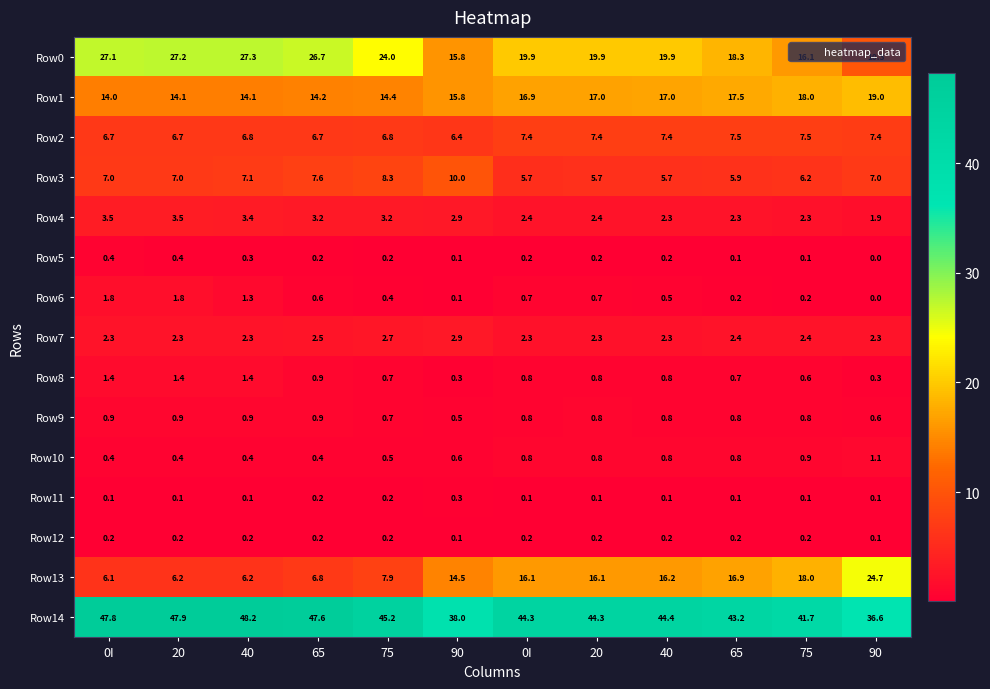

Reading right to left, extract all data points from this chart.

Row0: 90=10.3	75=16.1	65=18.3	40=19.9	20=19.9	0I=19.9	90=15.8	75=24.0	65=26.7	40=27.3	20=27.2	0I=27.1
Row1: 90=19.0	75=18.0	65=17.5	40=17.0	20=17.0	0I=16.9	90=15.8	75=14.4	65=14.2	40=14.1	20=14.1	0I=14.0
Row2: 90=7.4	75=7.5	65=7.5	40=7.4	20=7.4	0I=7.4	90=6.4	75=6.8	65=6.7	40=6.8	20=6.7	0I=6.7
Row3: 90=7.0	75=6.2	65=5.9	40=5.7	20=5.7	0I=5.7	90=10.0	75=8.3	65=7.6	40=7.1	20=7.0	0I=7.0
Row4: 90=1.9	75=2.3	65=2.3	40=2.3	20=2.4	0I=2.4	90=2.9	75=3.2	65=3.2	40=3.4	20=3.5	0I=3.5
Row5: 90=0.0	75=0.1	65=0.1	40=0.2	20=0.2	0I=0.2	90=0.1	75=0.2	65=0.2	40=0.3	20=0.4	0I=0.4
Row6: 90=0.0	75=0.2	65=0.2	40=0.5	20=0.7	0I=0.7	90=0.1	75=0.4	65=0.6	40=1.3	20=1.8	0I=1.8
Row7: 90=2.3	75=2.4	65=2.4	40=2.3	20=2.3	0I=2.3	90=2.9	75=2.7	65=2.5	40=2.3	20=2.3	0I=2.3
Row8: 90=0.3	75=0.6	65=0.7	40=0.8	20=0.8	0I=0.8	90=0.3	75=0.7	65=0.9	40=1.4	20=1.4	0I=1.4
Row9: 90=0.6	75=0.8	65=0.8	40=0.8	20=0.8	0I=0.8	90=0.5	75=0.7	65=0.9	40=0.9	20=0.9	0I=0.9
Row10: 90=1.1	75=0.9	65=0.8	40=0.8	20=0.8	0I=0.8	90=0.6	75=0.5	65=0.4	40=0.4	20=0.4	0I=0.4
Row11: 90=0.1	75=0.1	65=0.1	40=0.1	20=0.1	0I=0.1	90=0.3	75=0.2	65=0.2	40=0.1	20=0.1	0I=0.1
Row12: 90=0.1	75=0.2	65=0.2	40=0.2	20=0.2	0I=0.2	90=0.1	75=0.2	65=0.2	40=0.2	20=0.2	0I=0.2
Row13: 90=24.7	75=18.0	65=16.9	40=16.2	20=16.1	0I=16.1	90=14.5	75=7.9	65=6.8	40=6.2	20=6.2	0I=6.1
Row14: 90=36.6	75=41.7	65=43.2	40=44.4	20=44.3	0I=44.3	90=38.0	75=45.2	65=47.6	40=48.2	20=47.9	0I=47.8